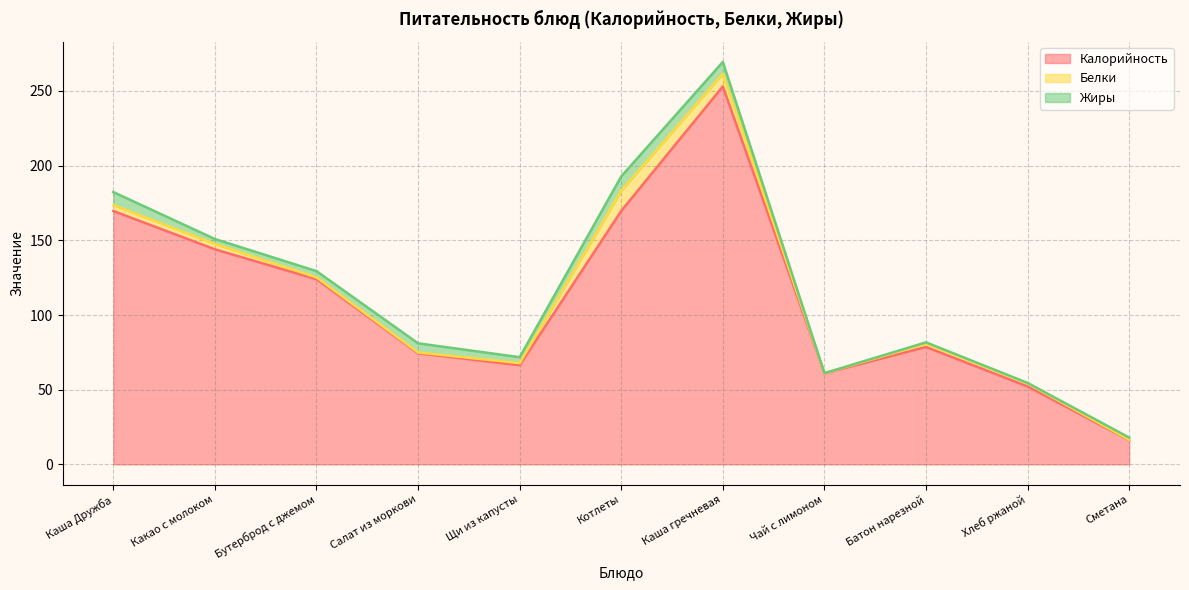

What is the greatest value displayed?

253.1